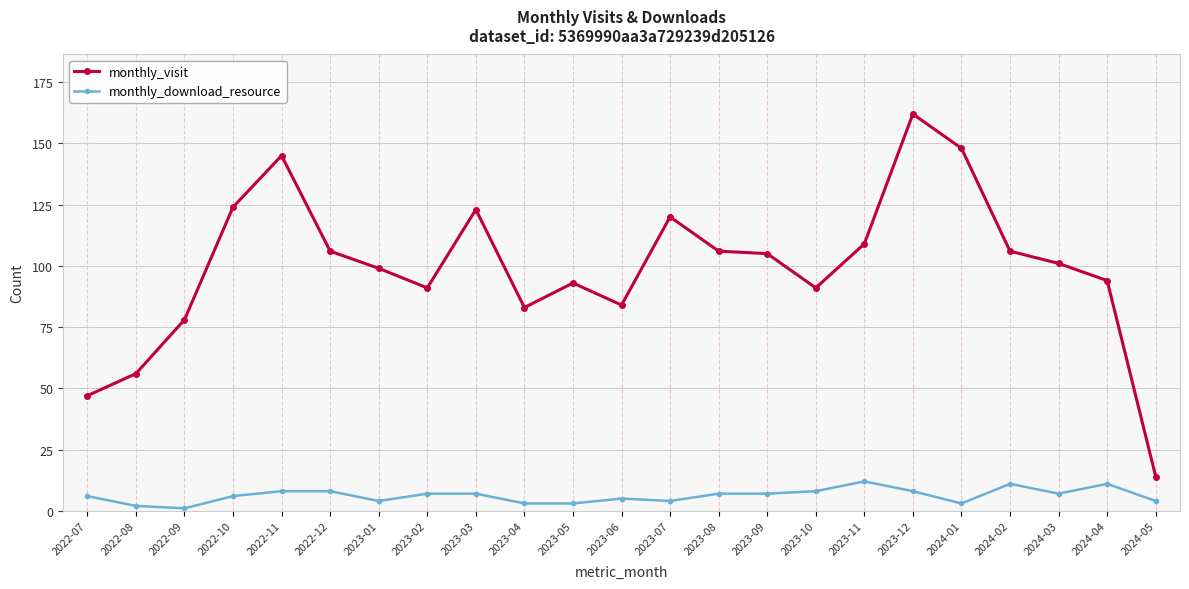

Reading left to right, what are all the values shown in this chart?

monthly_visit: 2022-07=47	2022-08=56	2022-09=78	2022-10=124	2022-11=145	2022-12=106	2023-01=99	2023-02=91	2023-03=123	2023-04=83	2023-05=93	2023-06=84	2023-07=120	2023-08=106	2023-09=105	2023-10=91	2023-11=109	2023-12=162	2024-01=148	2024-02=106	2024-03=101	2024-04=94	2024-05=14
monthly_download_resource: 2022-07=6	2022-08=2	2022-09=1	2022-10=6	2022-11=8	2022-12=8	2023-01=4	2023-02=7	2023-03=7	2023-04=3	2023-05=3	2023-06=5	2023-07=4	2023-08=7	2023-09=7	2023-10=8	2023-11=12	2023-12=8	2024-01=3	2024-02=11	2024-03=7	2024-04=11	2024-05=4